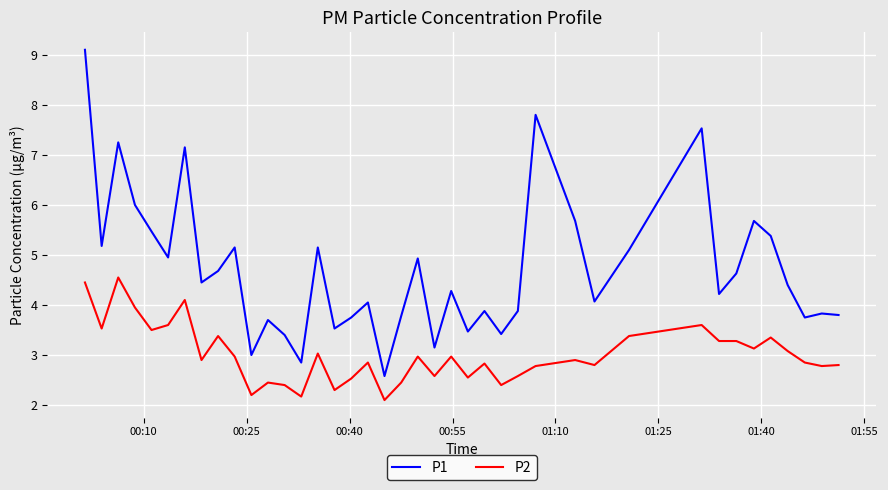

What is the minimum value shown in the chart?

2.1